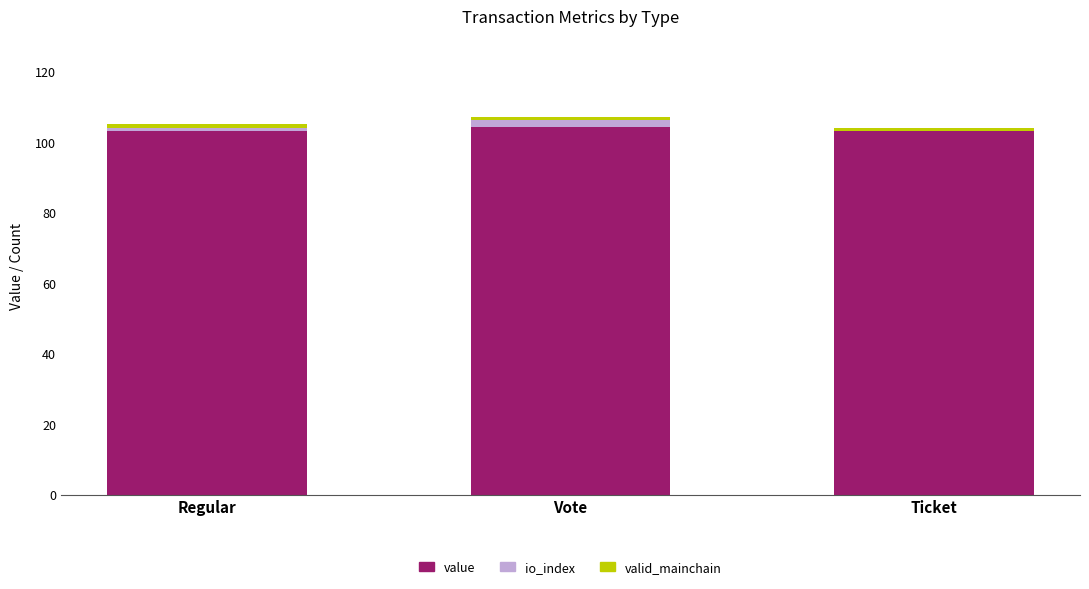

The value of value at Vote is 34.0. True or false?

False